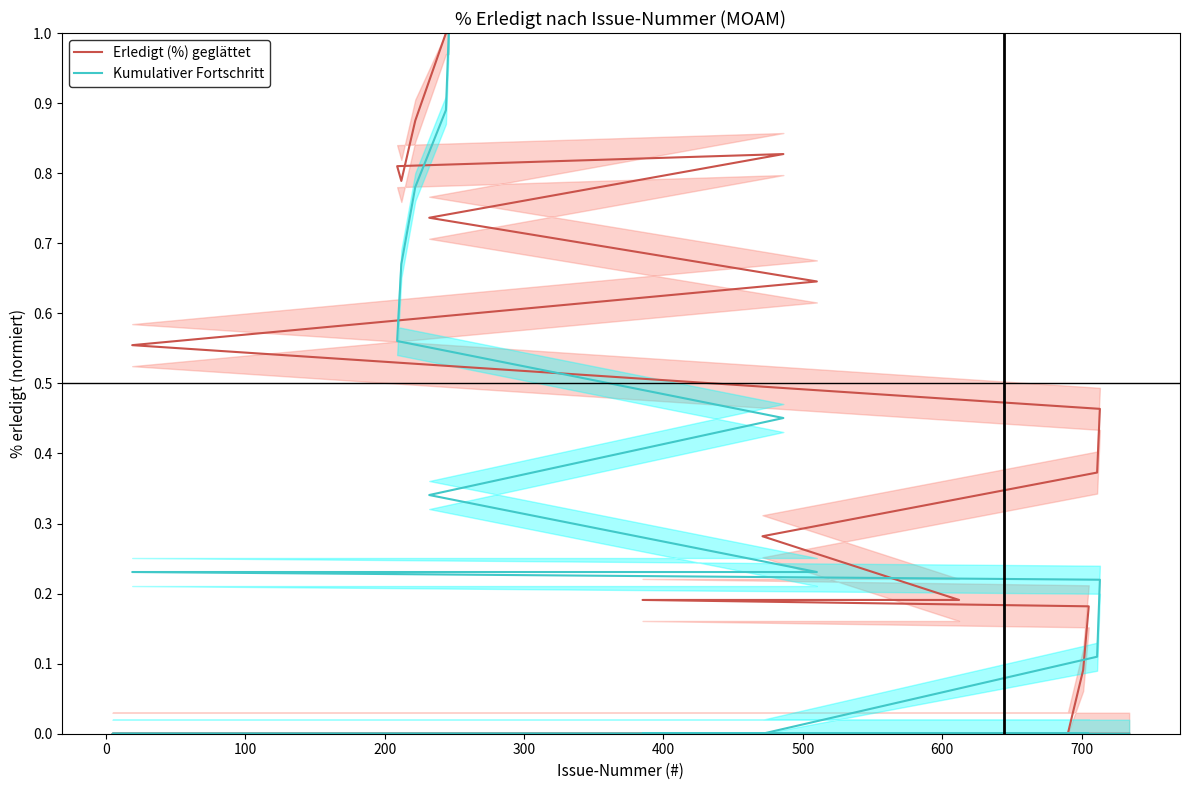

Count the Kumulativer Fortschritt values in the range 0 to 1.

40